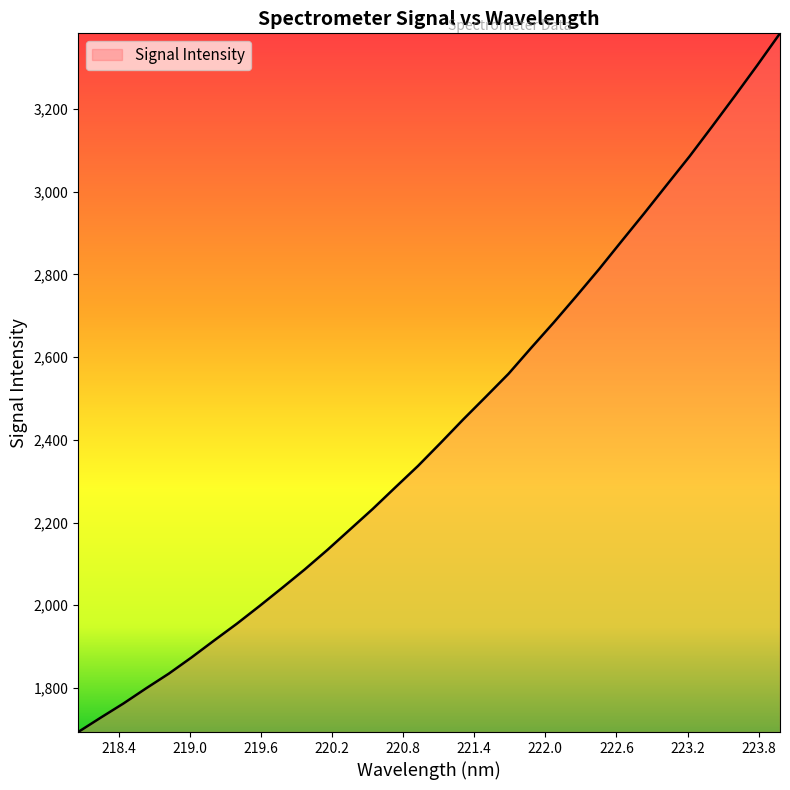

What is the greatest value displayed?

3382.6